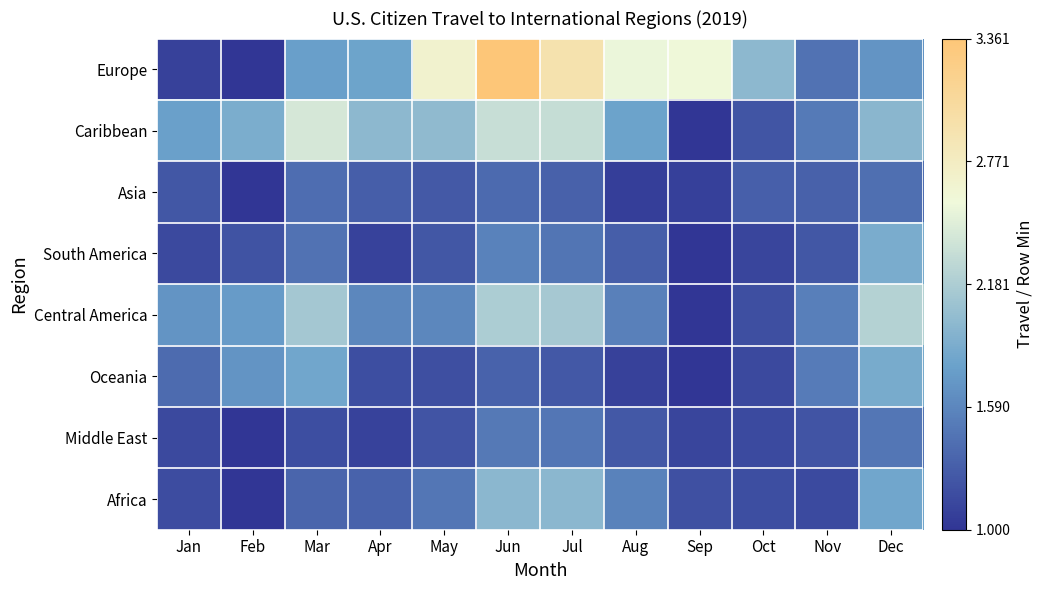

What is the total value across all series at Nov?

10.9